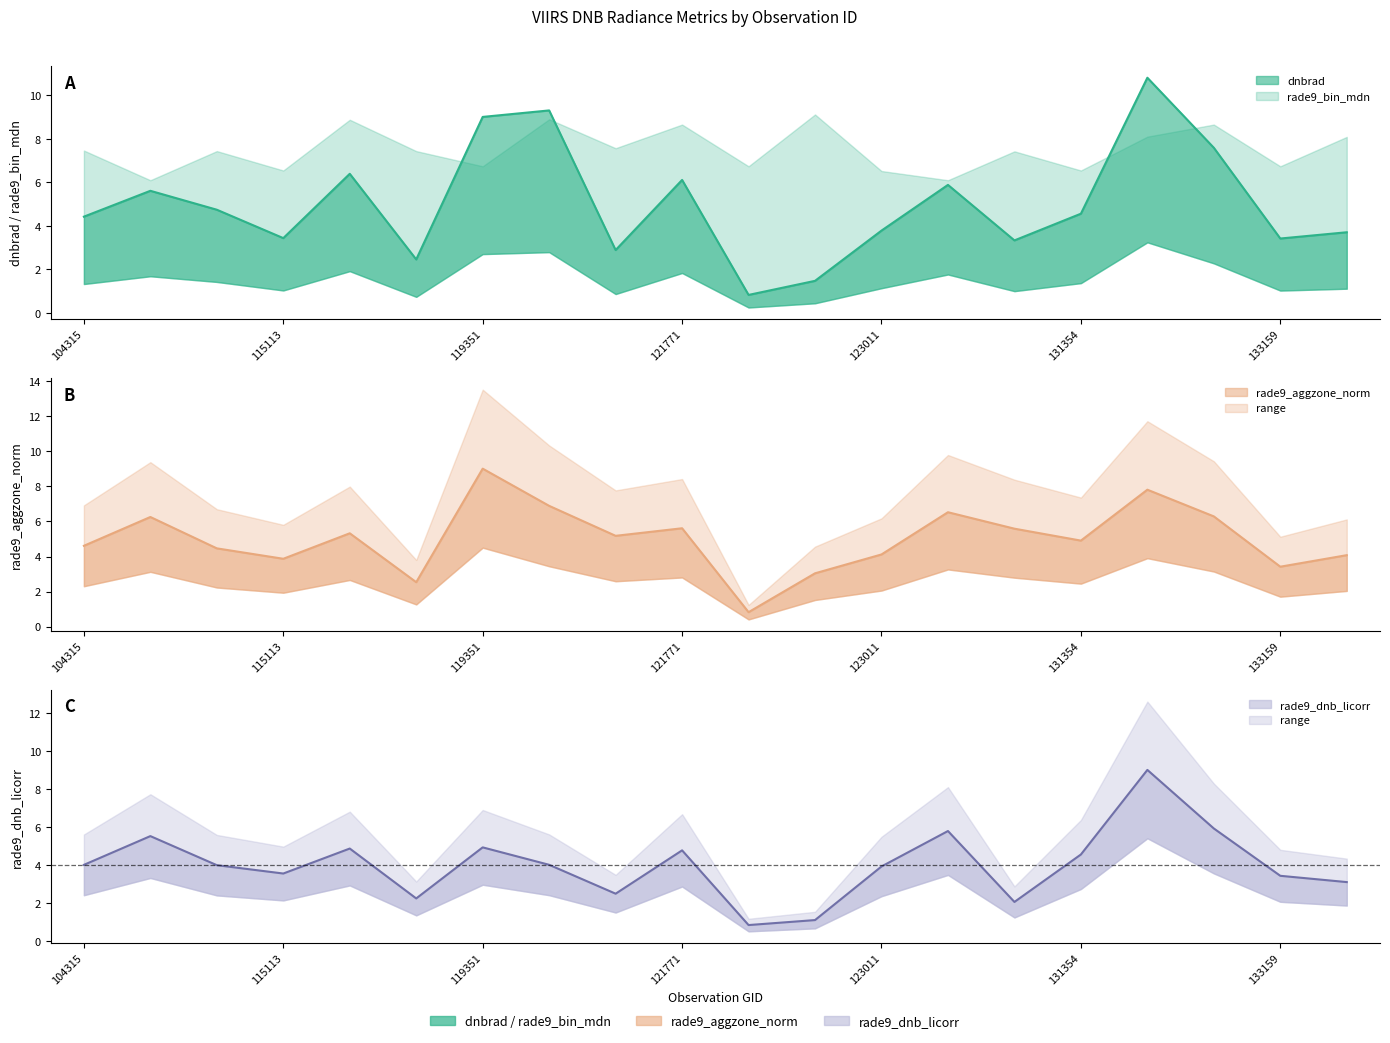

In dnbrad, how many points are higher than both neighbors (excluding endpoints)?

6